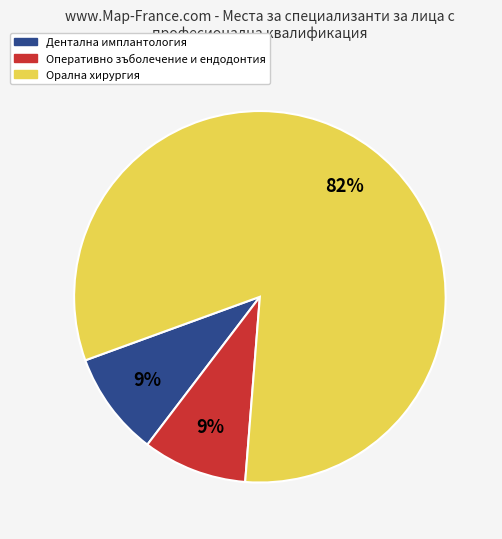

To the nearest percent, what is the combined percentage of Оперативно зъболечение и ендодонтия and Орална хирургия?

91%